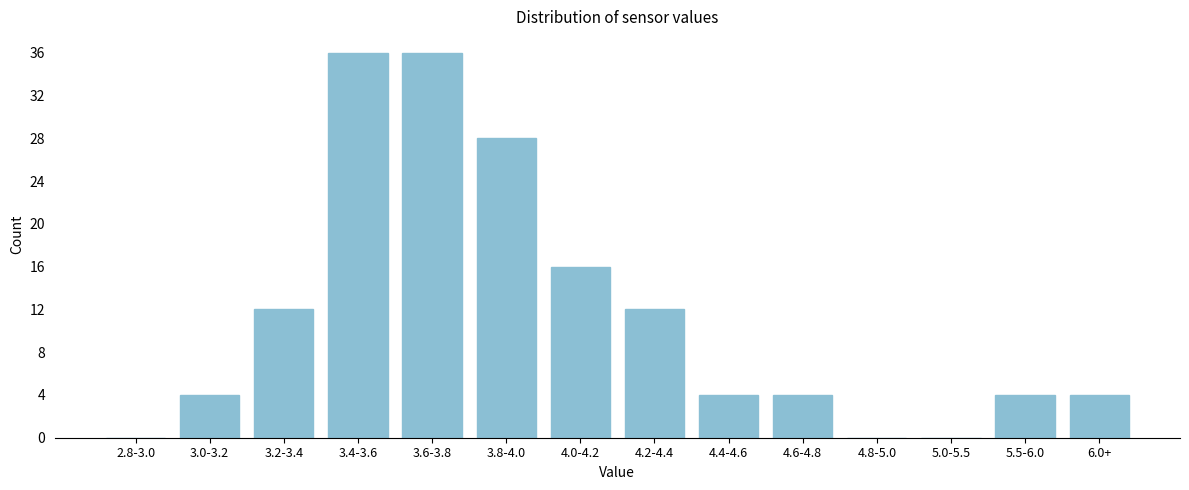

Reading right to left, transcribe all the data shown in this chart.

6.0+=4	5.5-6.0=4	5.0-5.5=0	4.8-5.0=0	4.6-4.8=4	4.4-4.6=4	4.2-4.4=12	4.0-4.2=16	3.8-4.0=28	3.6-3.8=36	3.4-3.6=36	3.2-3.4=12	3.0-3.2=4	2.8-3.0=0